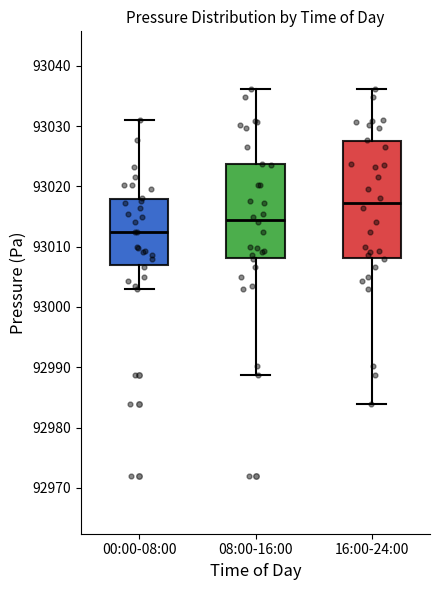

Which box is the tallest, from its lower edge to its upper edge?

16:00-24:00